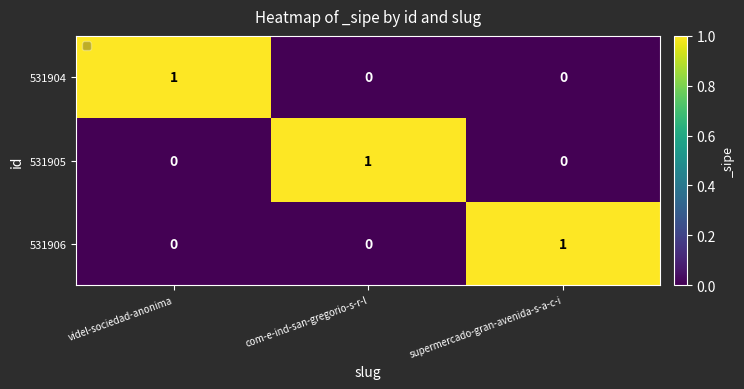

How many data points in 531906 are above 0?

1